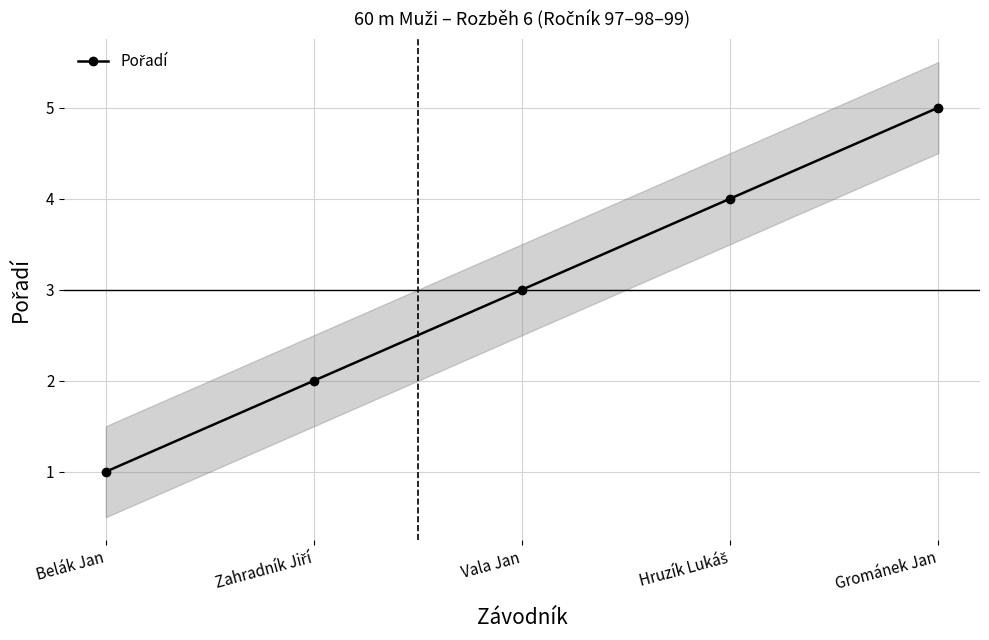

At which label is the value closest to 3?

Vala Jan